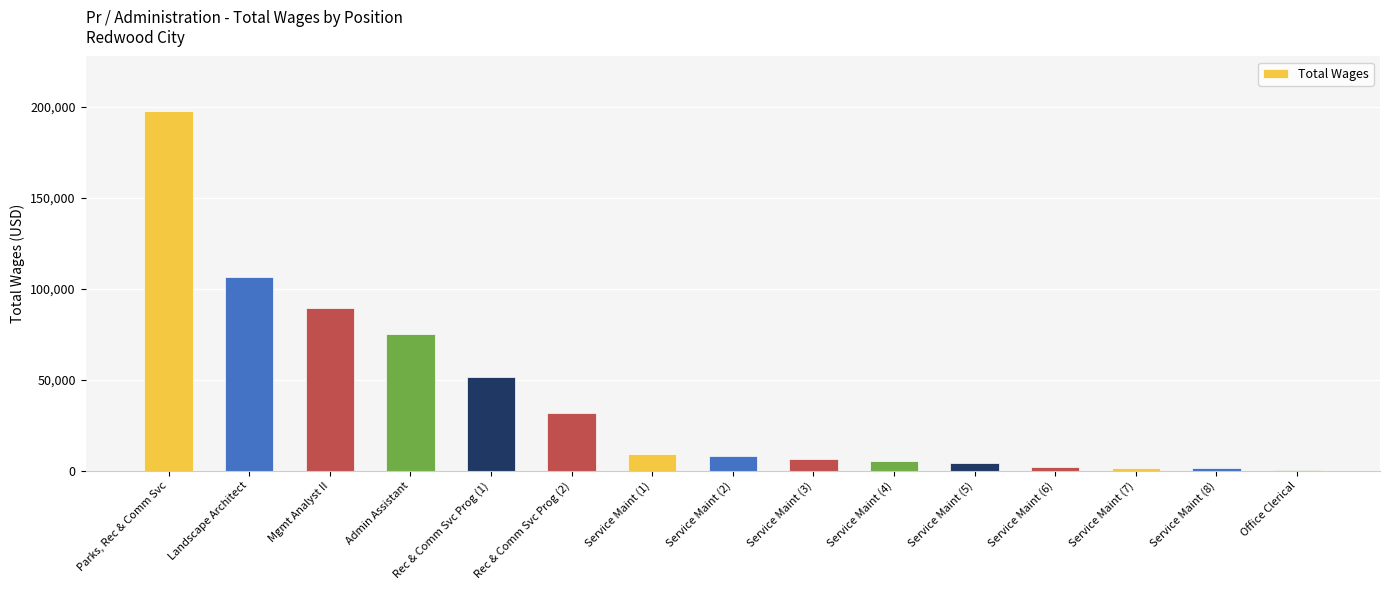

How many series are shown in this chart?

1